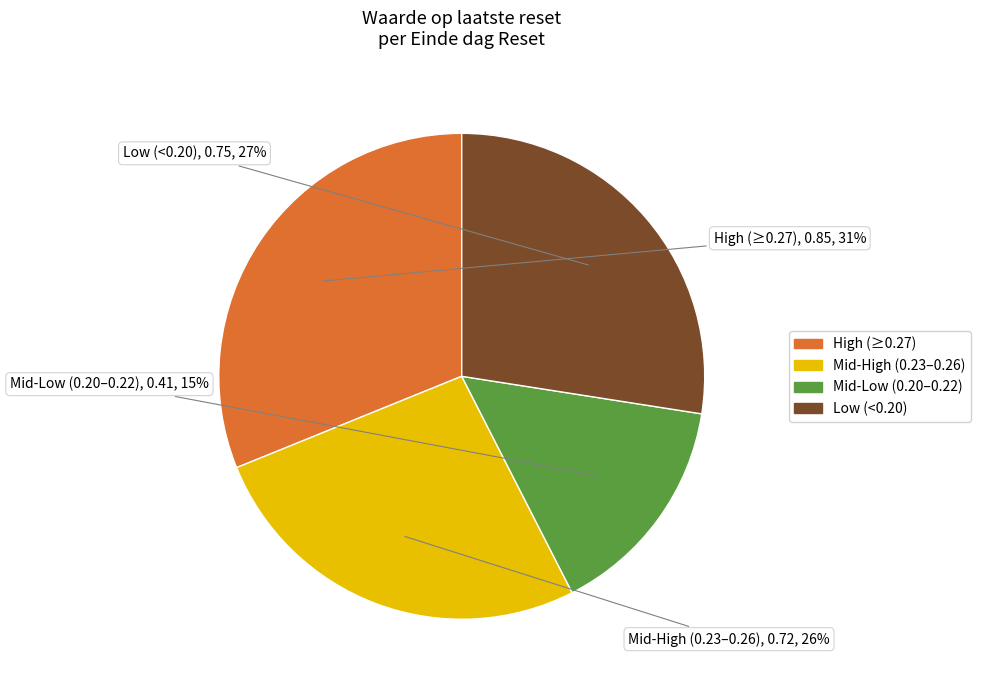

Do Low (<0.20) and High (≥0.27) together represent more than half of the pie?

Yes